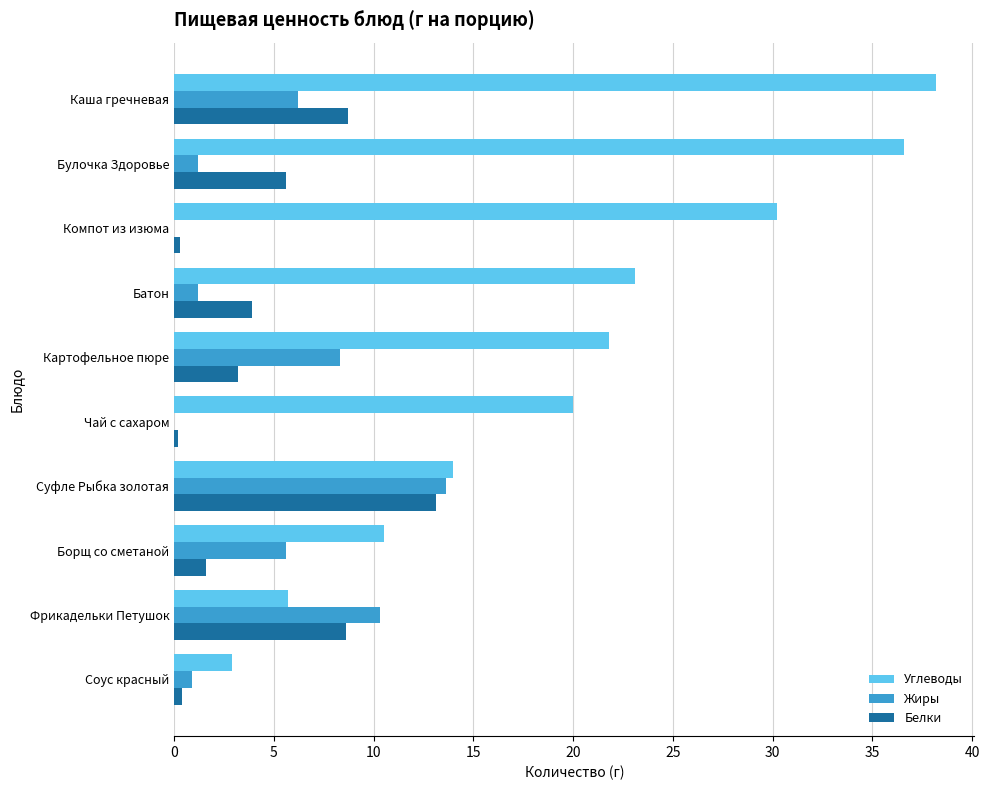

What is the sum of the Жиры values at Суфле Рыбка золотая and Каша гречневая?

19.8